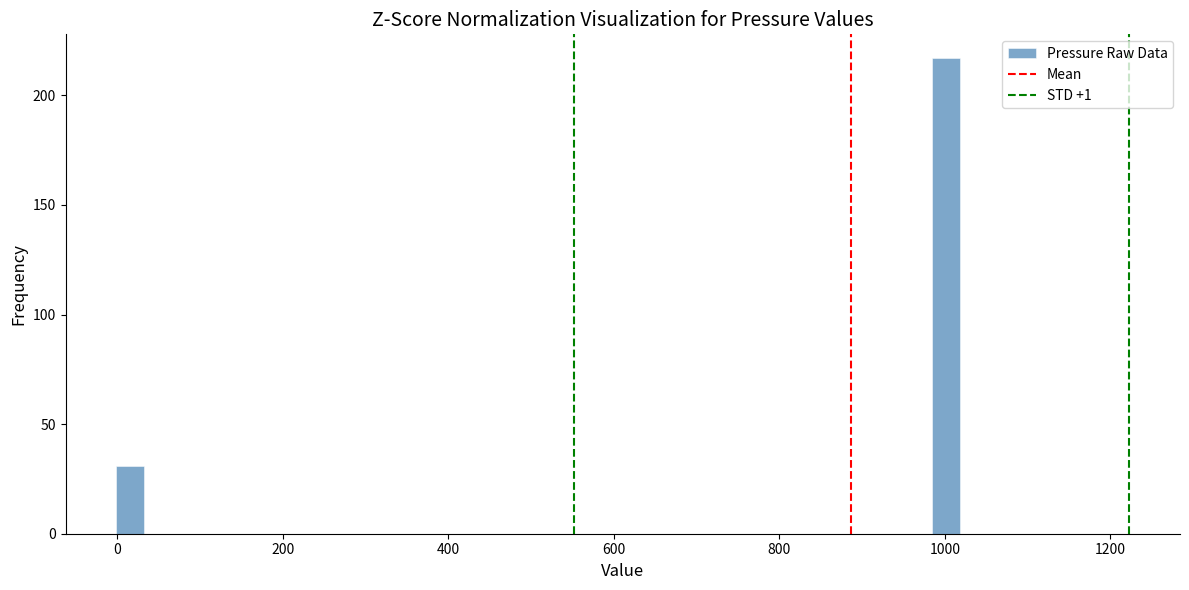

Around what value on the x-axis is the tallest bar? Give the approximate position of its centre, as read against the axis.

1000